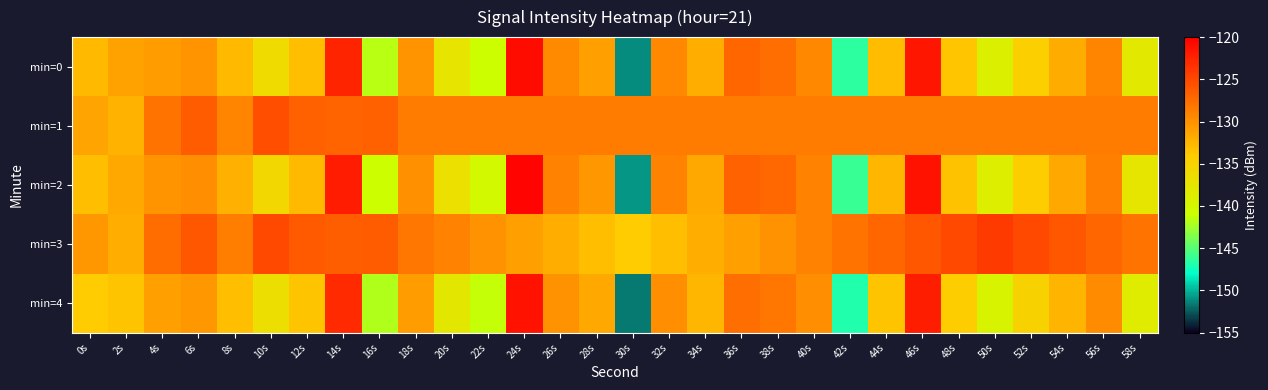

Reading left to right, what are all the values shown in this chart?

min=0: 0s=-132.8	2s=-131.2	4s=-130.7	6s=-130.1	8s=-132.8	10s=-136.1	12s=-133.0	14s=-122.5	16s=-141.6	18s=-130.2	20s=-137.2	22s=-140.8	24s=-120.8	26s=-129.5	28s=-131.0	30s=-151.1	32s=-129.3	34s=-132.0	36s=-127.1	38s=-127.6	40s=-129.3	42s=-146.4	44s=-132.9	46s=-121.6	48s=-133.6	50s=-139.0	52s=-134.5	54s=-131.9	56s=-129.1	58s=-137.9
min=1: 0s=-131.3	2s=-132.3	4s=-128.0	6s=-126.4	8s=-129.1	10s=-125.5	12s=-126.6	14s=-126.9	16s=-126.7	18s=-128.5	20s=-128.5	22s=-128.5	24s=-128.5	26s=-128.5	28s=-128.5	30s=-128.5	32s=-128.5	34s=-128.5	36s=-128.5	38s=-128.5	40s=-128.5	42s=-128.5	44s=-128.5	46s=-128.5	48s=-128.5	50s=-128.5	52s=-128.5	54s=-128.5	56s=-128.5	58s=-128.5
min=2: 0s=-133.0	2s=-131.5	4s=-130.2	6s=-129.8	8s=-132.1	10s=-135.5	12s=-132.8	14s=-122.0	16s=-140.9	18s=-129.9	20s=-136.8	22s=-140.2	24s=-120.4	26s=-129.0	28s=-130.5	30s=-150.8	32s=-128.9	34s=-131.6	36s=-126.7	38s=-127.2	40s=-129.0	42s=-146.0	44s=-132.5	46s=-121.3	48s=-133.3	50s=-138.6	52s=-134.1	54s=-131.5	56s=-128.8	58s=-137.5
min=3: 0s=-130.5	2s=-132.0	4s=-127.5	6s=-126.0	8s=-128.7	10s=-125.0	12s=-126.2	14s=-126.5	16s=-126.3	18s=-128.1	20s=-129.0	22s=-130.0	24s=-131.0	26s=-132.0	28s=-133.0	30s=-134.0	32s=-133.0	34s=-132.0	36s=-131.0	38s=-130.0	40s=-129.0	42s=-128.0	44s=-127.0	46s=-126.0	48s=-125.0	50s=-124.0	52s=-125.0	54s=-126.0	56s=-127.0	58s=-128.0
min=4: 0s=-134.0	2s=-133.5	4s=-131.0	6s=-130.5	8s=-133.0	10s=-136.5	12s=-133.5	14s=-123.0	16s=-142.0	18s=-130.7	20s=-137.7	22s=-141.3	24s=-121.3	26s=-130.0	28s=-131.5	30s=-151.6	32s=-129.8	34s=-132.5	36s=-127.6	38s=-128.1	40s=-129.8	42s=-146.9	44s=-133.4	46s=-122.1	48s=-134.1	50s=-139.4	52s=-134.9	54s=-132.4	56s=-129.6	58s=-138.4